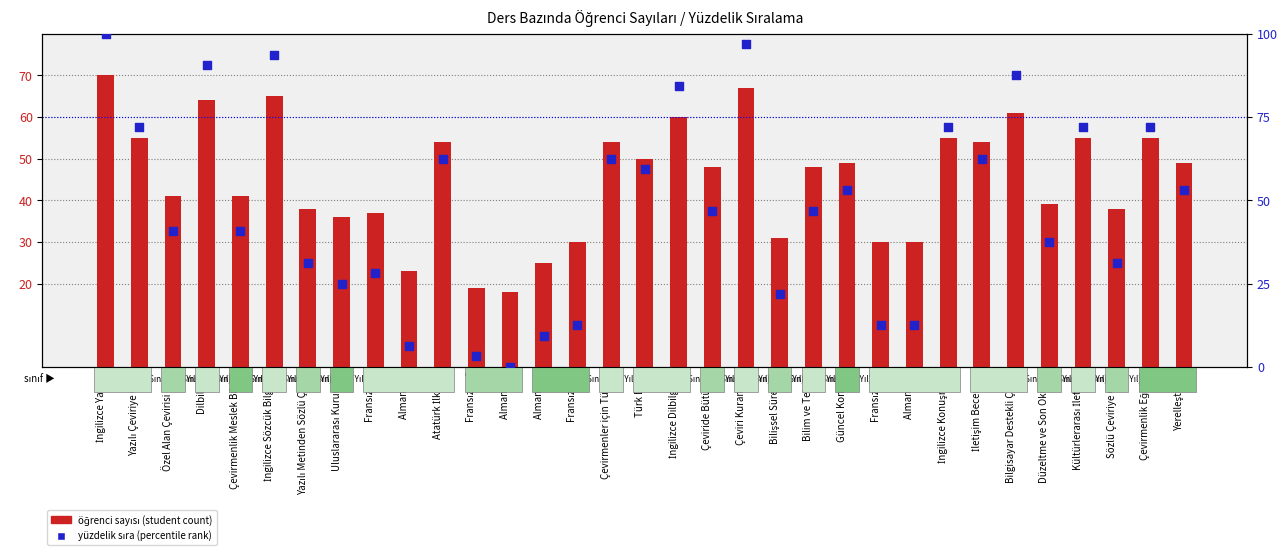

Which series has the largest Y range (max minus min)?

sınıf içi yüzdelik sıra (percentile rank within class)